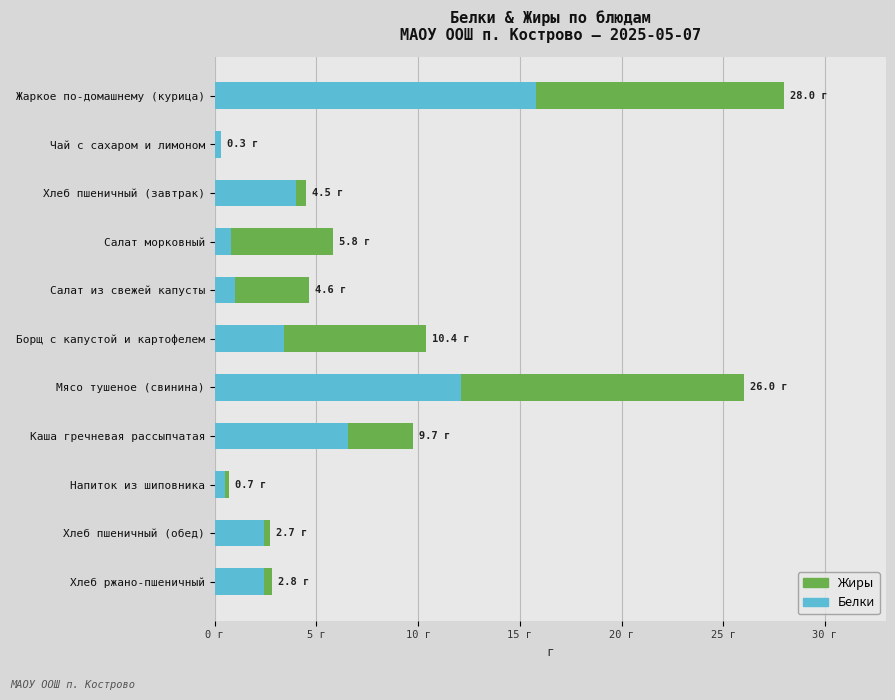

What are all the series names shown in the legend?

Жиры, Белки